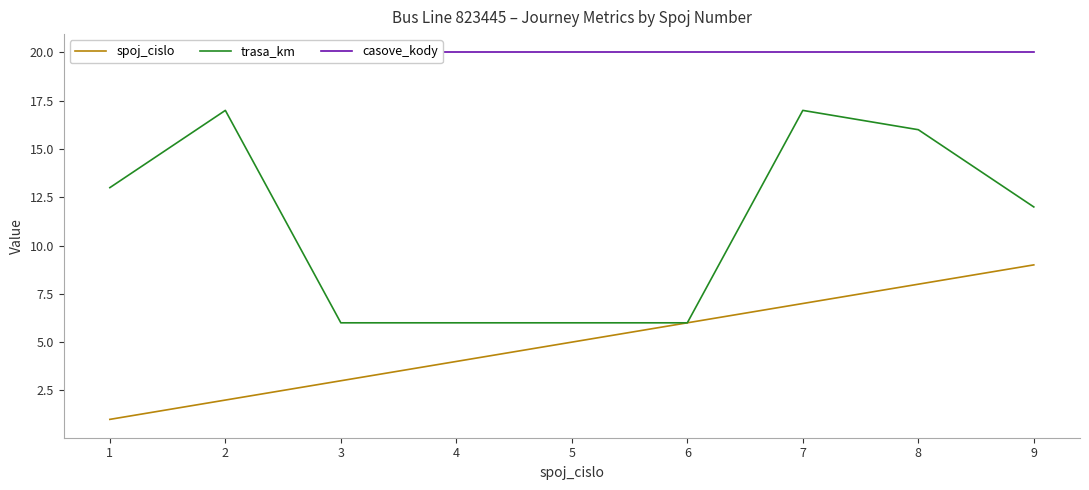

Reading left to right, what are all the values shown in this chart?

spoj_cislo: 1	2	3	4	5	6	7	8	9
trasa_km: 13	17	6	6	6	6	17	16	12
casove_kody: 20	20	20	20	20	20	20	20	20